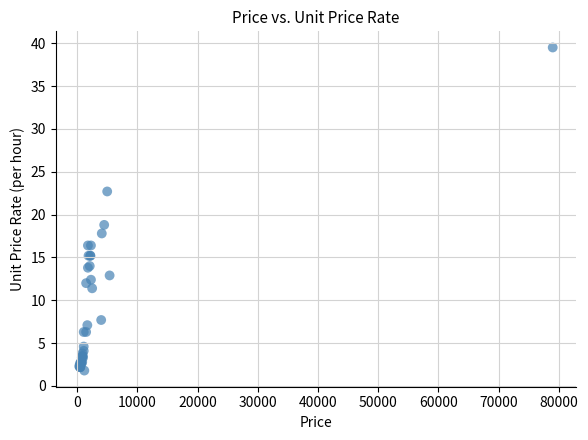

What Y value in the scatter plot is closest to 20?

18.8